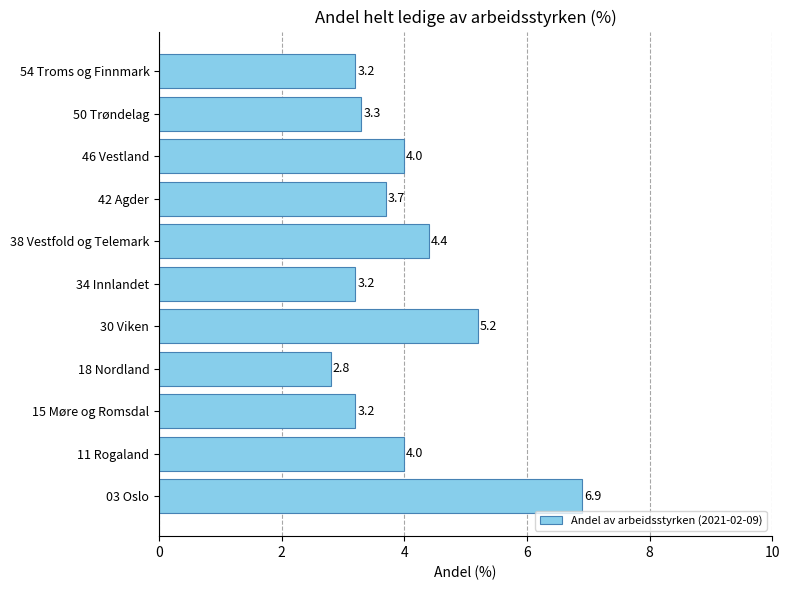

What is the sum of the values at 18 Nordland and 46 Vestland?

6.8